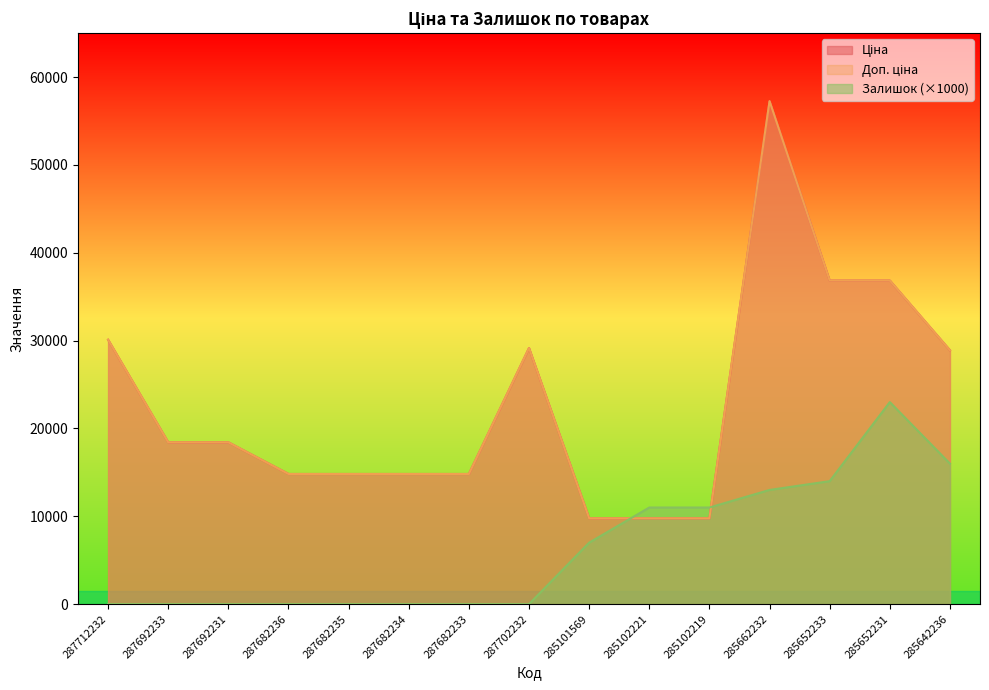

What is the value of the Залишок point at the 9th from the left?

7000.0